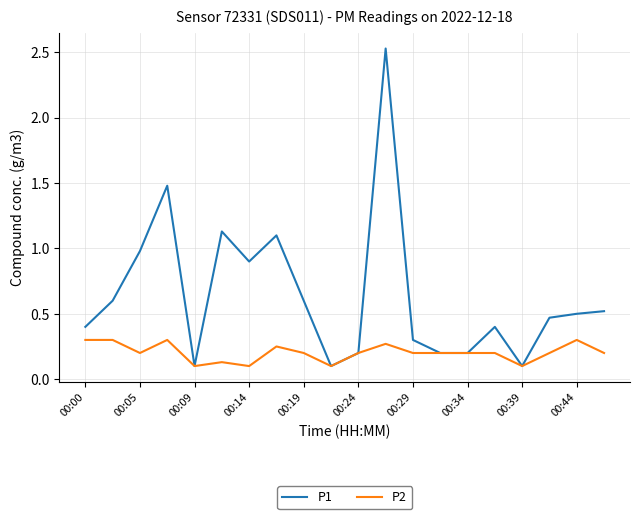

What is the average value of the P1 series?

0.6